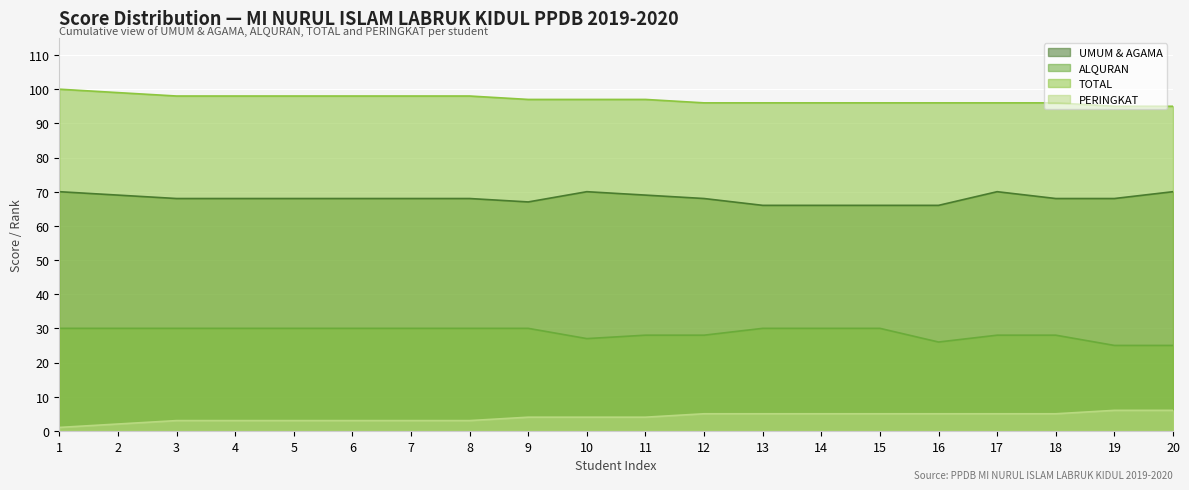

At which label does UMUM & AGAMA reach its minimum?

13